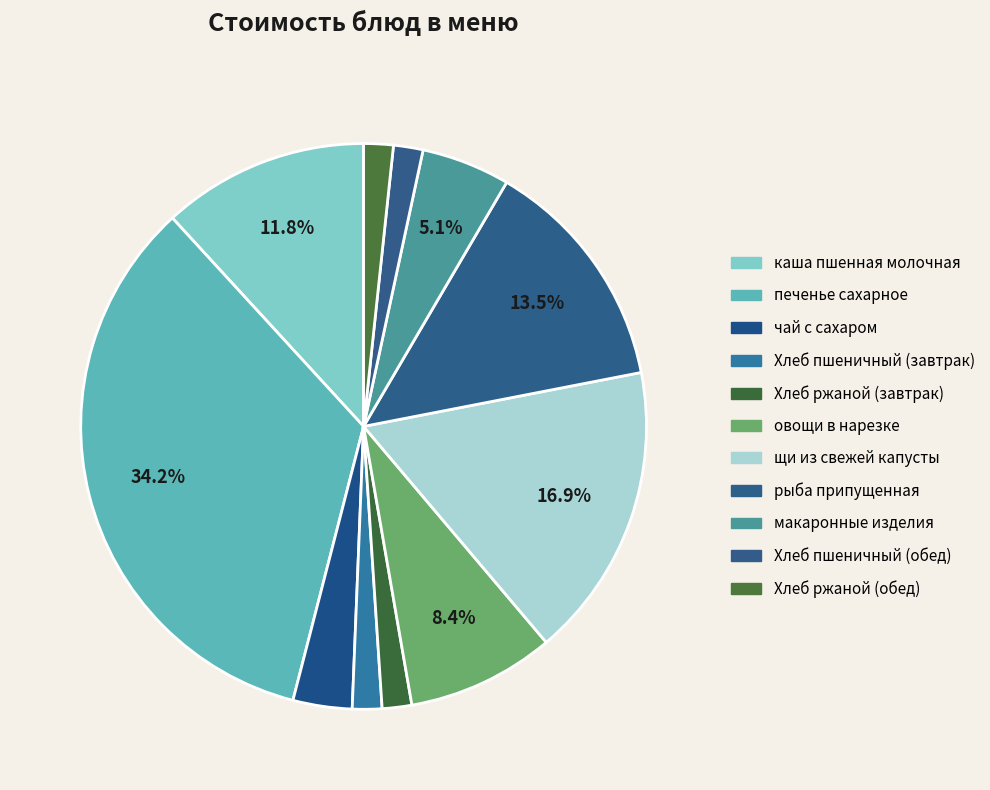

Do Хлеб пшеничный (завтрак) and чай с сахаром together represent more than half of the pie?

No